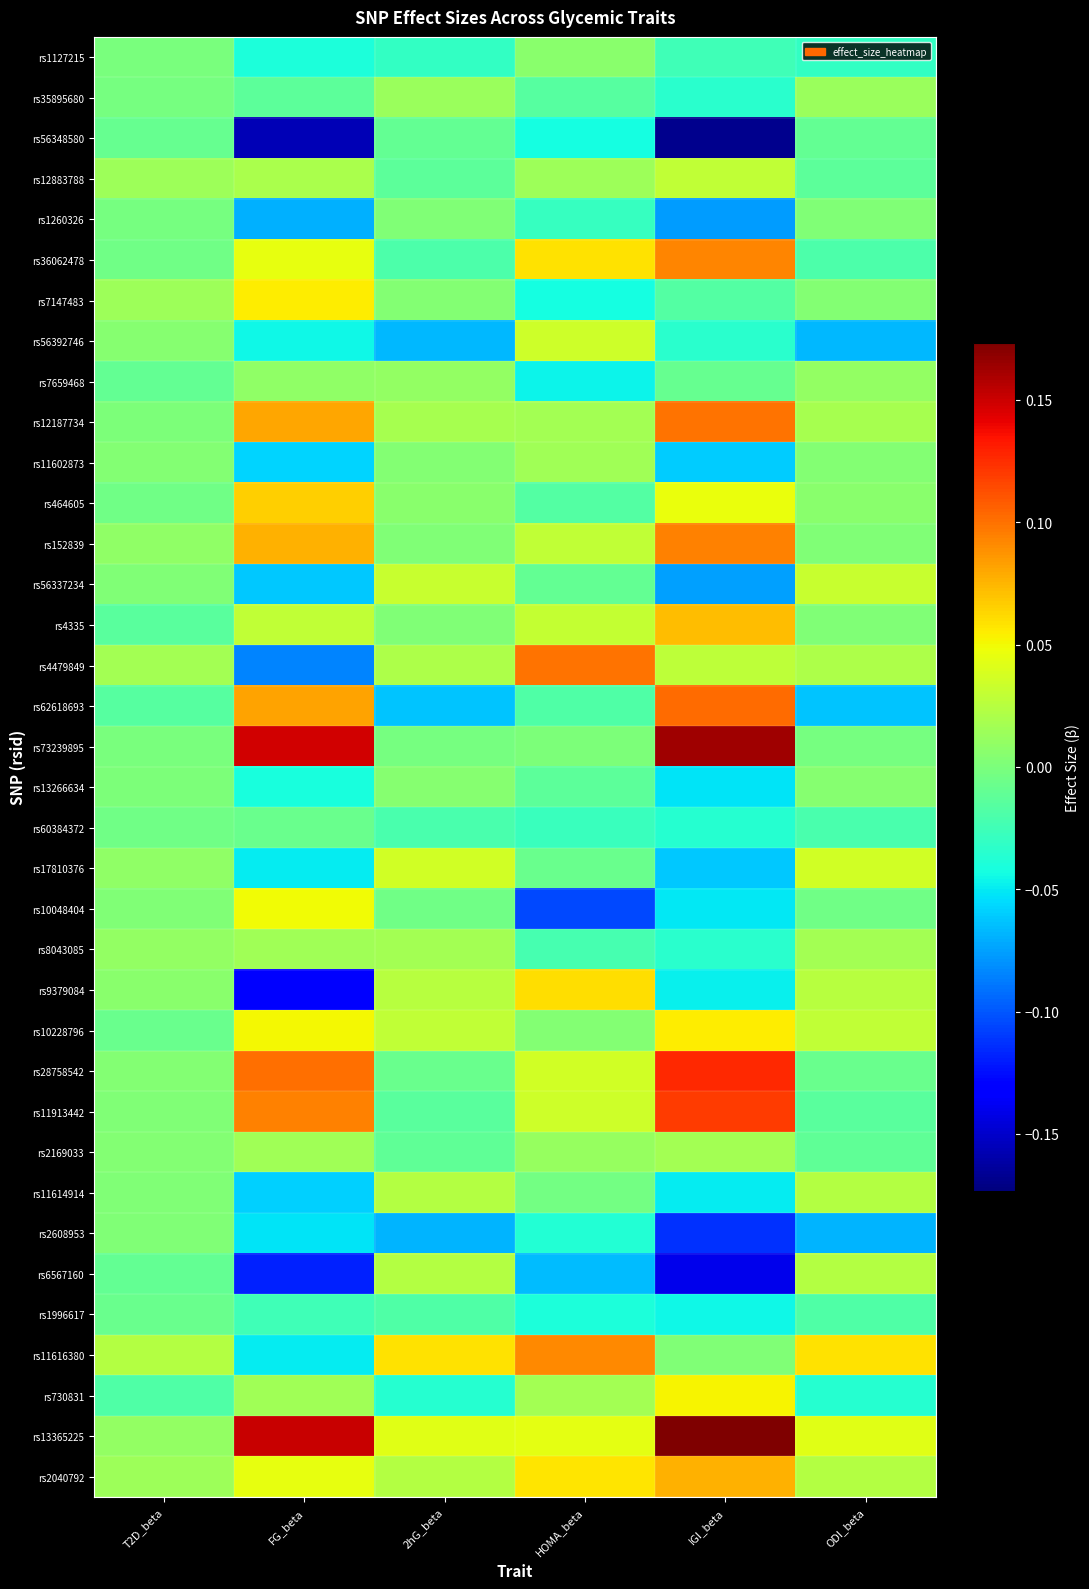

At how many categories does at least one series exceed 0?

6